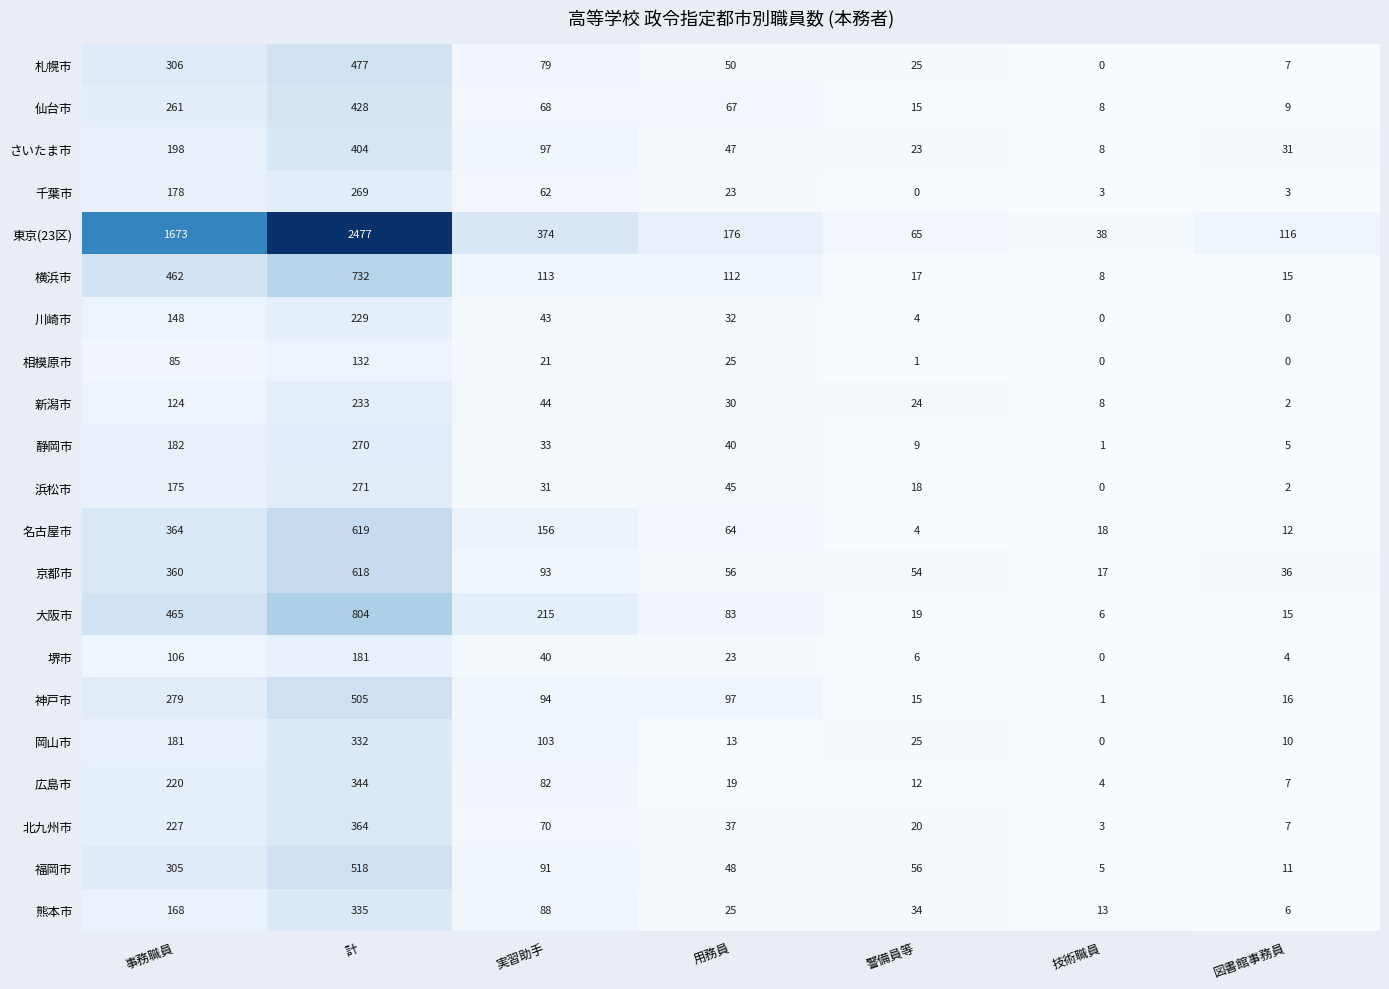

How many categories are shown in the chart?

7